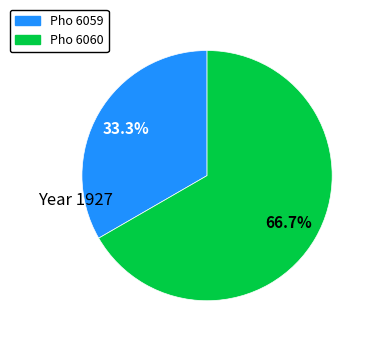

The Pho 6059 slice represents 33% of the pie. True or false?

True